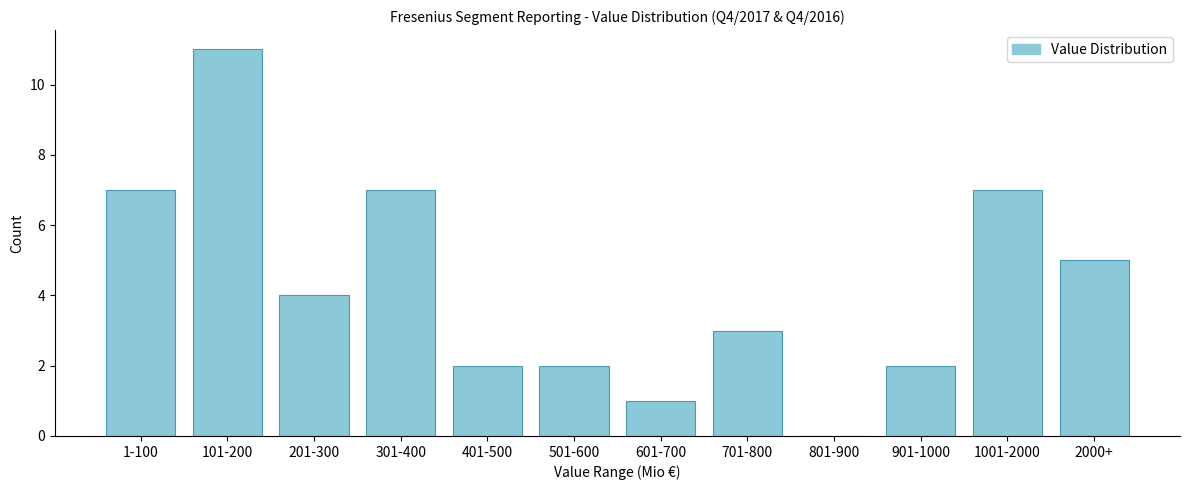

Reading left to right, transcribe all the data shown in this chart.

1-100=7	101-200=11	201-300=4	301-400=7	401-500=2	501-600=2	601-700=1	701-800=3	801-900=0	901-1000=2	1001-2000=7	2000+=5